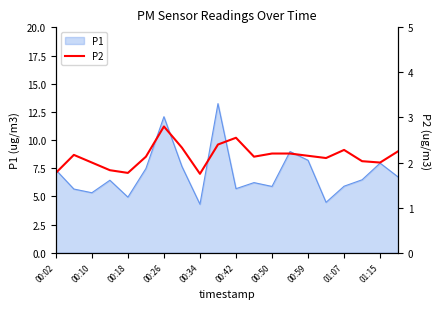

What is the maximum value for P1?

13.2